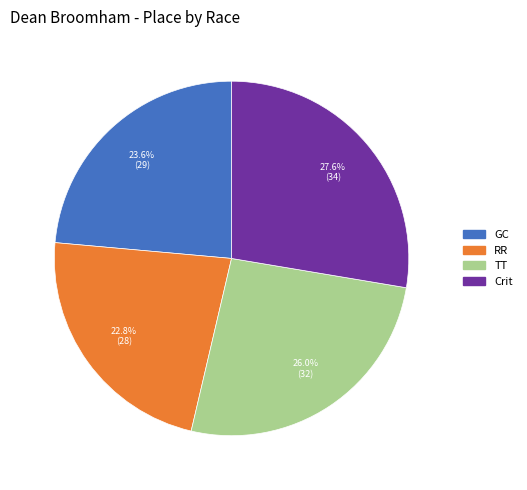

Is there a majority slice in this chart?

No